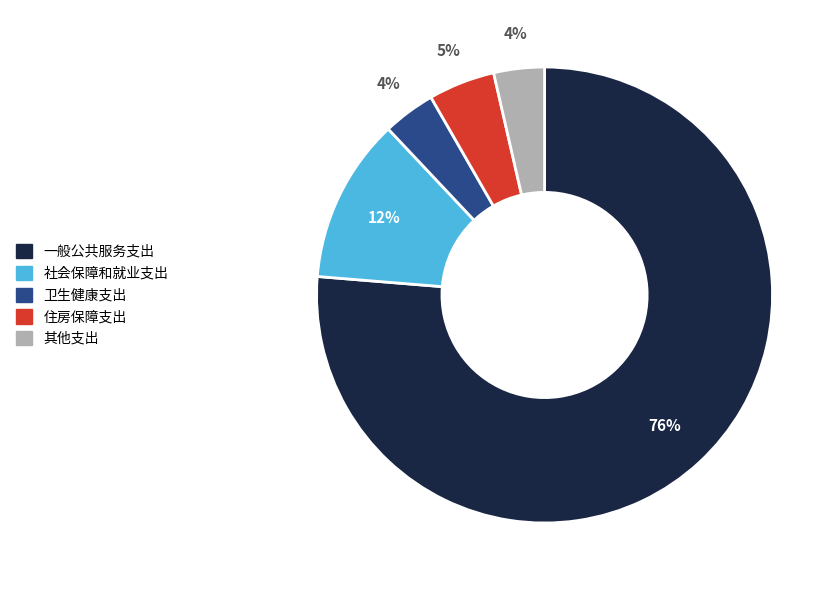

Do 社会保障和就业支出 and 一般公共服务支出 together represent more than half of the pie?

Yes